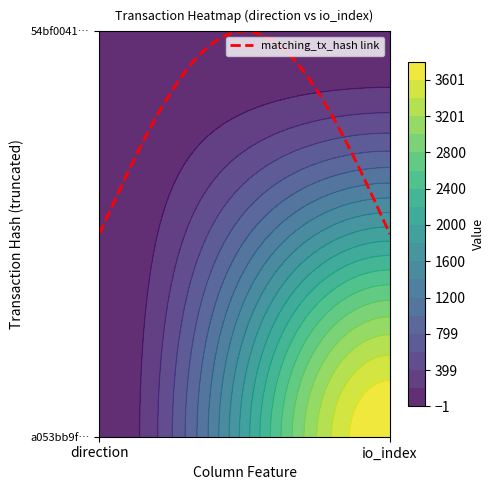

Reading left to right, list all the values displayed in this chart.

a053bb9f0d90692f8d45d52959690c49fcac3e8: 0=-1	1=3801
54bf00417c3af0a11b62867d5f21816fcca2bab: 0=1	1=2